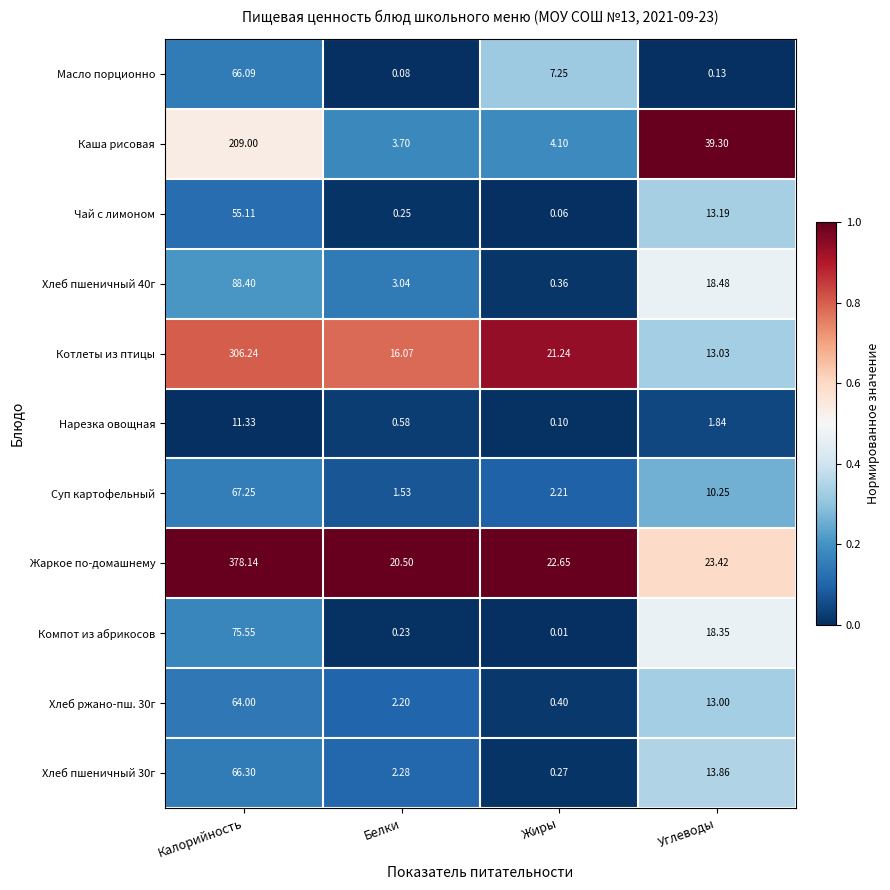

At Жиры, list the series in order from largest to smallest.

Жаркое по-домашнему, Котлеты из птицы, Масло порционно, Каша рисовая, Суп картофельный, Хлеб ржано-пш. 30г, Хлеб пшеничный 40г, Хлеб пшеничный 30г, Нарезка овощная, Чай с лимоном, Компот из абрикосов